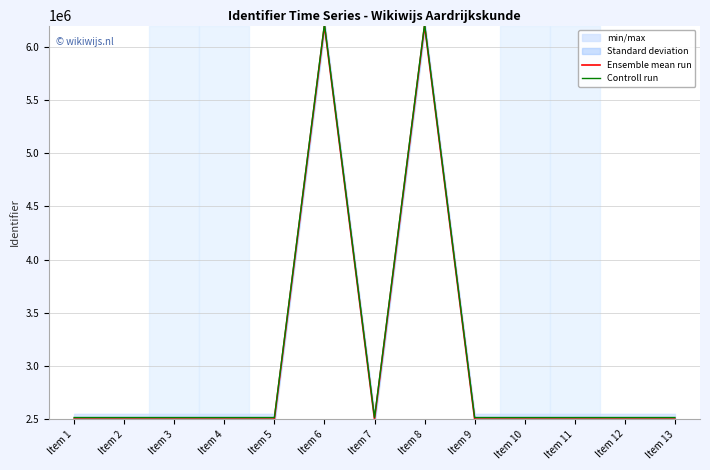

What is the difference between the Controll run values at Item 5 and Item 11?

14